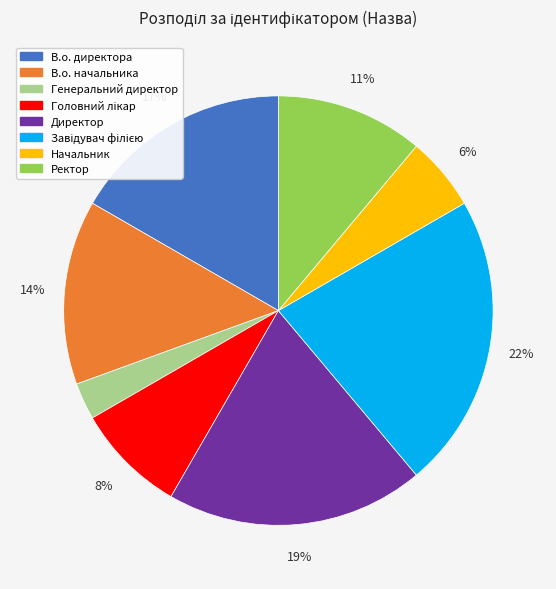

Which has a higher value, Директор or В.о. начальника?

Директор